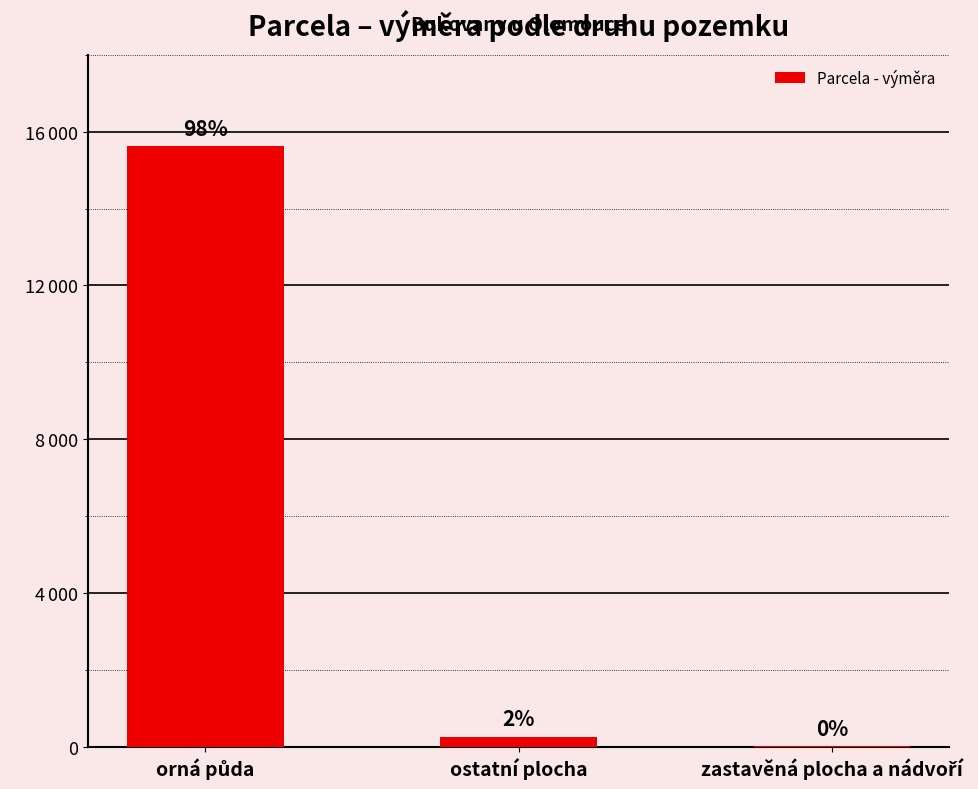

Reading right to left, what are all the values shown in this chart?

zastavěná plocha a nádvoří=26	ostatní plocha=272	orná půda=15615